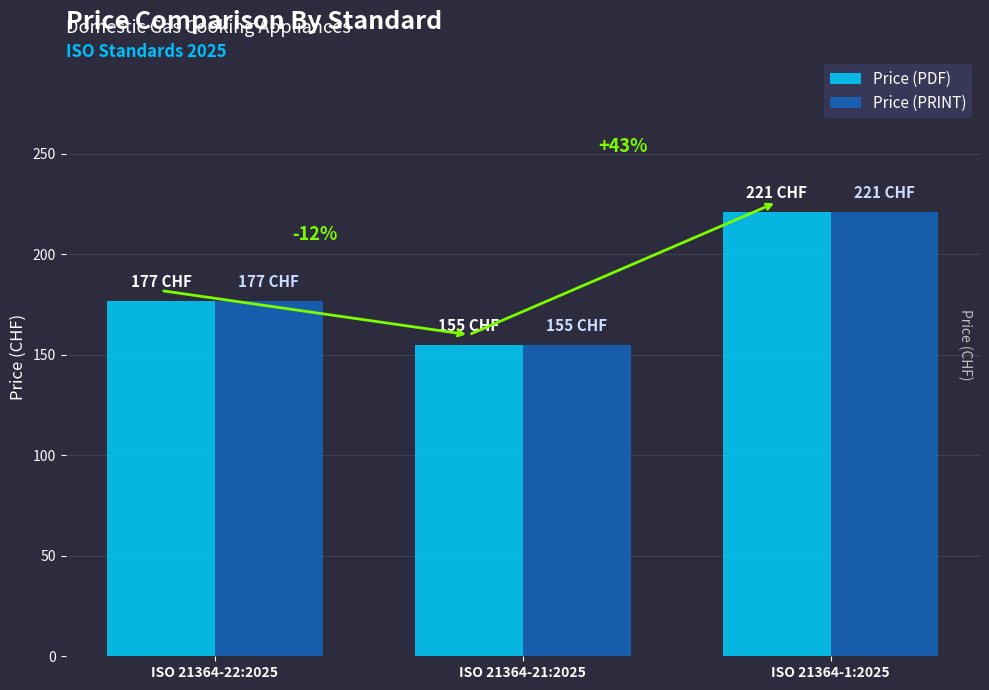

Is the value of Price (PDF) at ISO 21364-1:2025 greater than the value of Price (PRINT) at ISO 21364-22:2025?

Yes